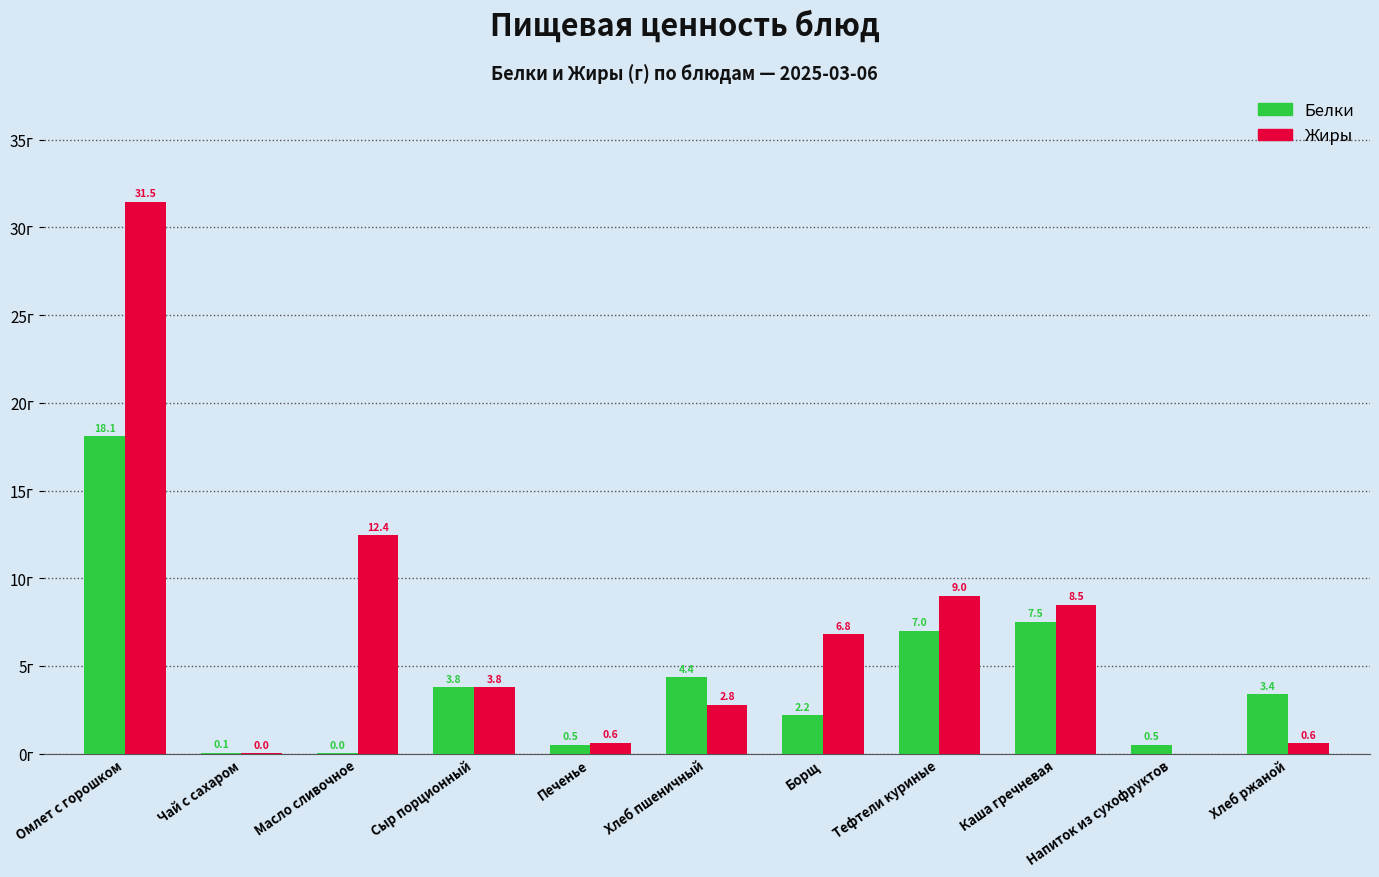

Is the value of Белки at Омлет с горошком greater than the value of Жиры at Печенье?

Yes